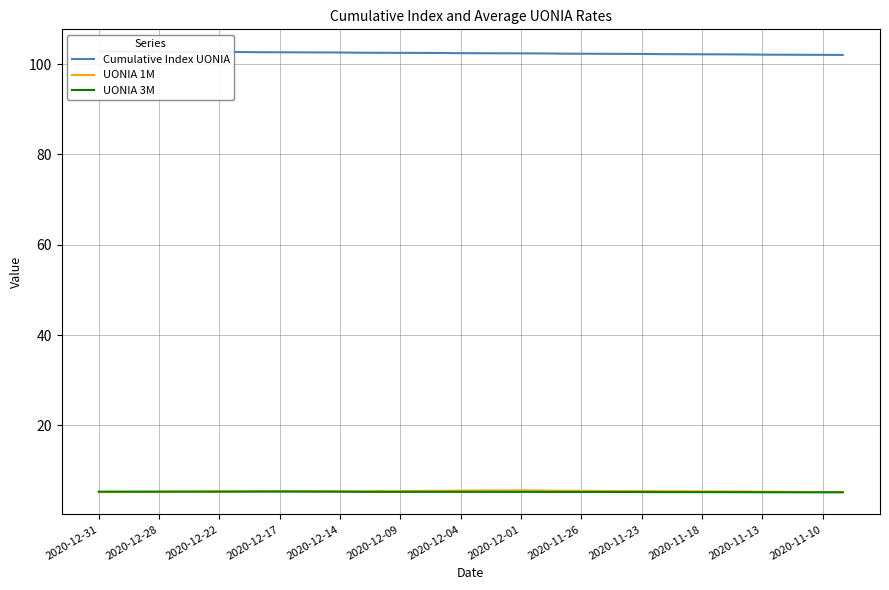

True or false: UONIA 3M has a value of 5.3 at 2020-12-04.

True